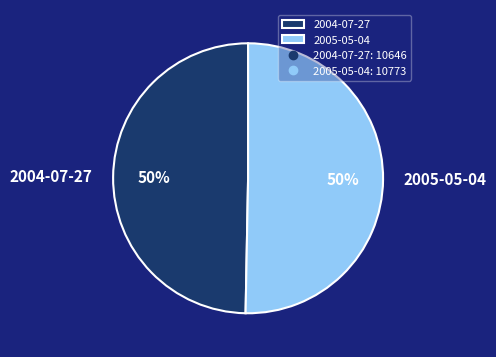

Do 2005-05-04 and 2004-07-27 together represent more than half of the pie?

Yes